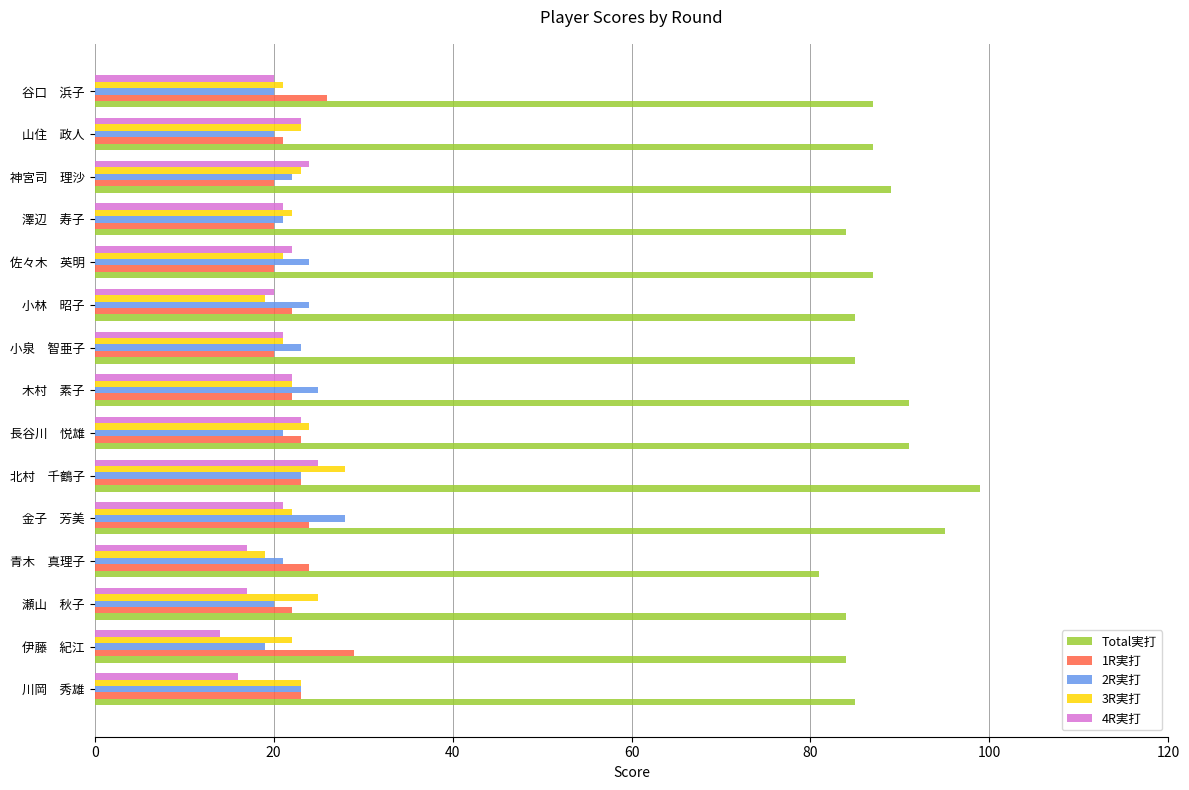

What is the sum of all Total実打 values?

1314